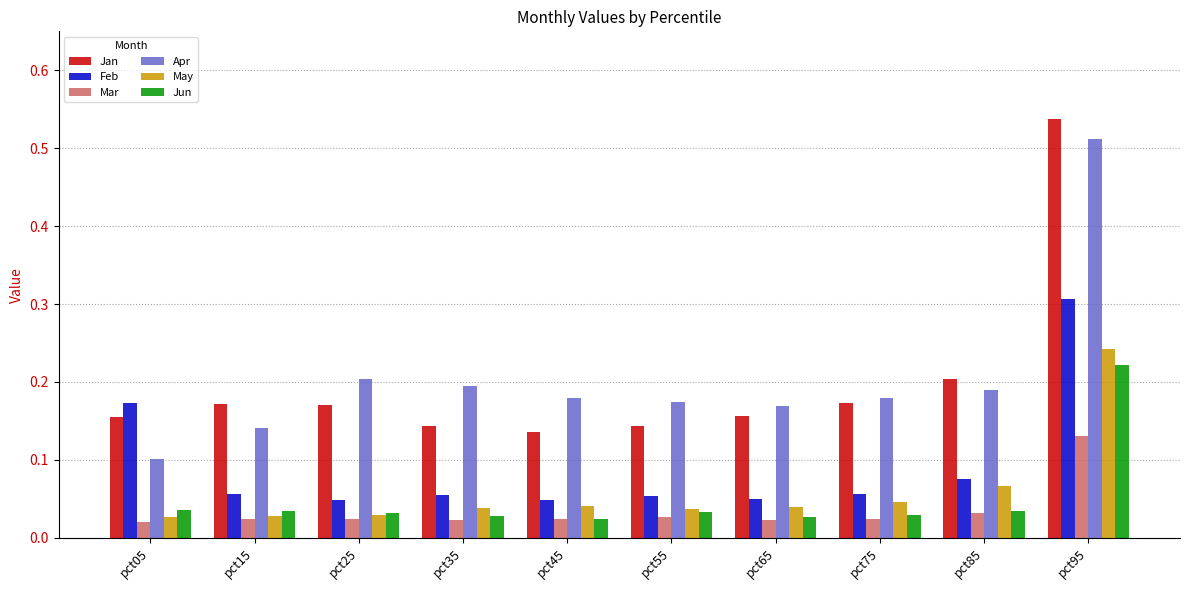

Between pct45 and pct85, which series saw the biggest shift?

Jan